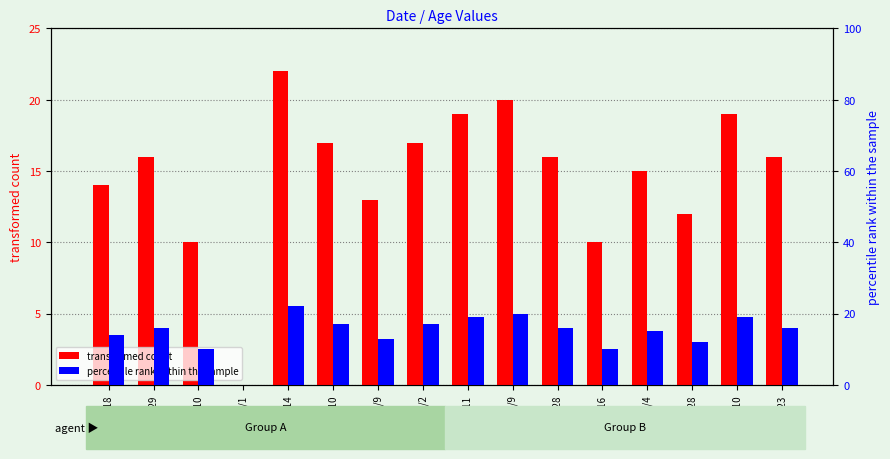

What is the difference between the maximum and minimum values in the transformed count series?

22